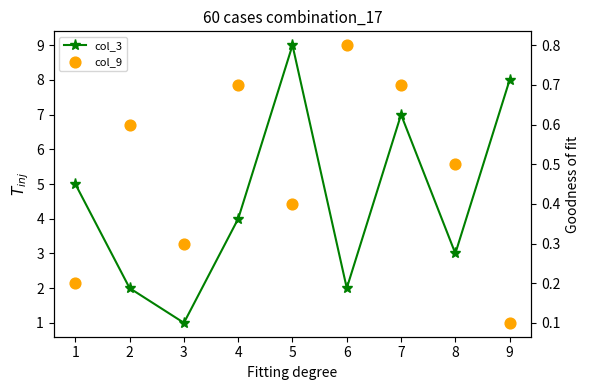

Which series has the largest Y range (max minus min)?

col_3